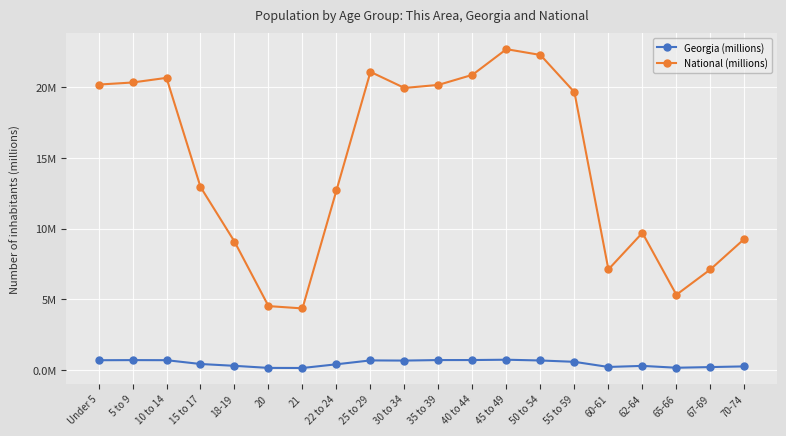

Does the chart display data point markers on the line(s)?

Yes